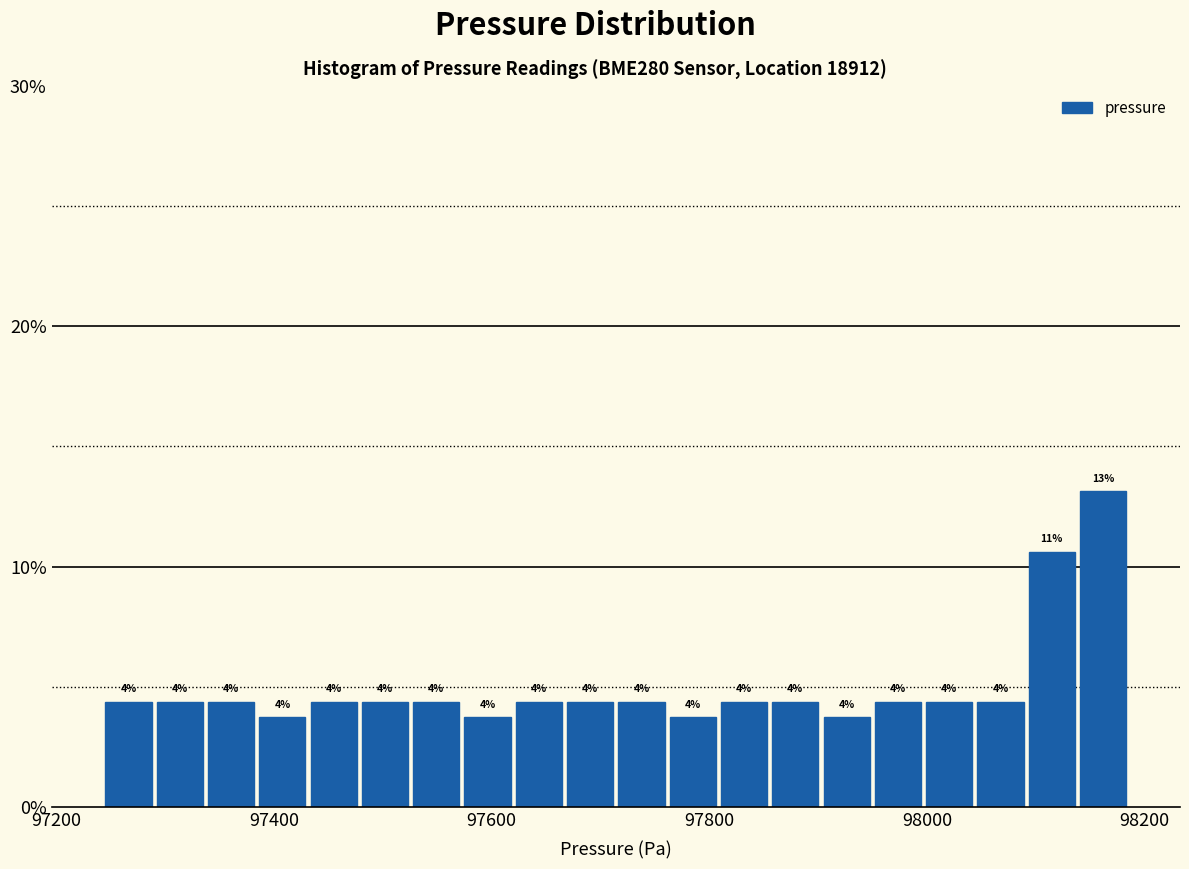

Read against the x-axis, roughly where is the centre of the tallest bar?

98160